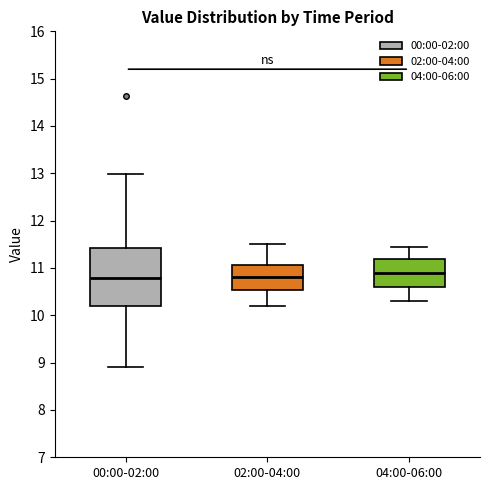

Reading left to right, read every box against the y-axis: the position of its median line, the range the box covers, and the ends of its whiskers. The values are not printed on the chart, so give them approximately, as read against the axis.

00:00-02:00: median 10.8, box 10.2 to 11.4, whiskers 8.9 to 13.0
02:00-04:00: median 10.8, box 10.5 to 11.1, whiskers 10.2 to 11.5
04:00-06:00: median 10.9, box 10.6 to 11.2, whiskers 10.3 to 11.5